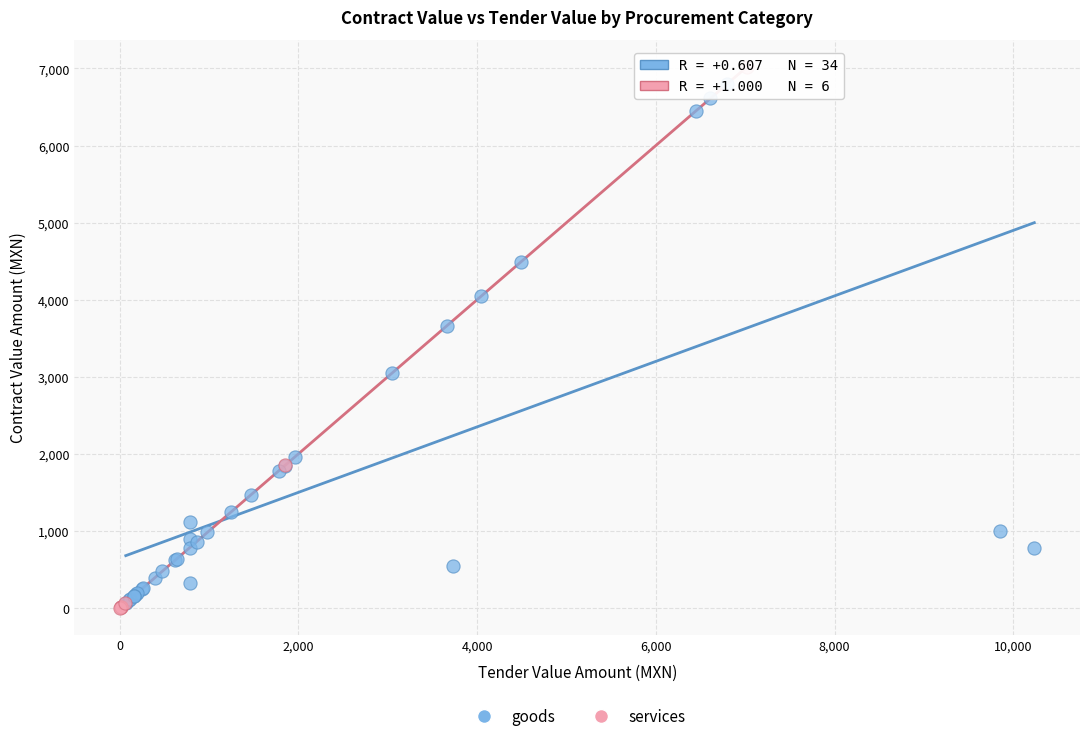

What are all the series names shown in the legend?

goods, services